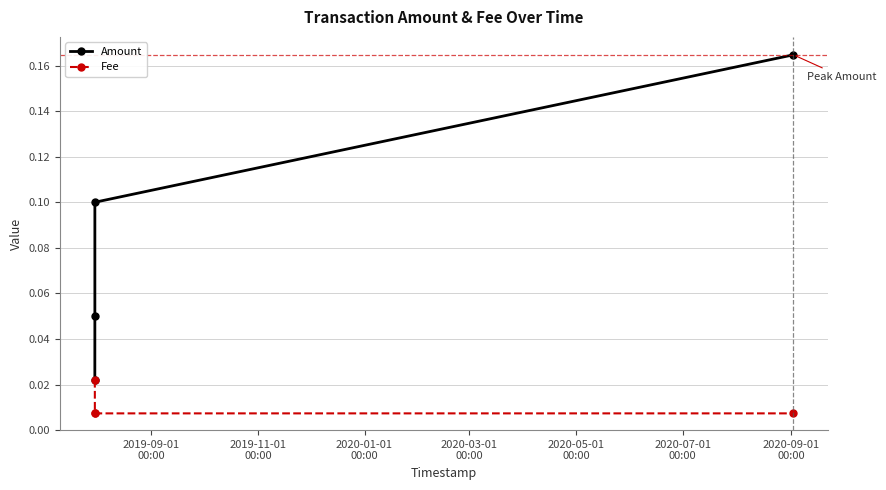

Count the Amount values in the range 0 to 1.

4